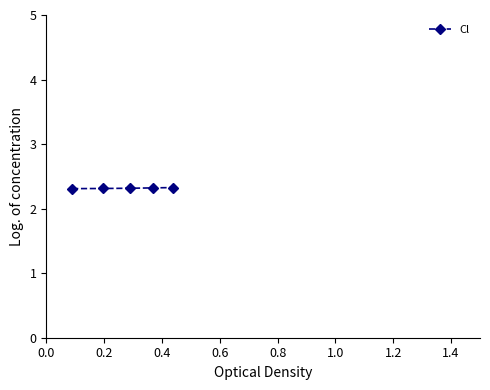

What is the average value?

2.3